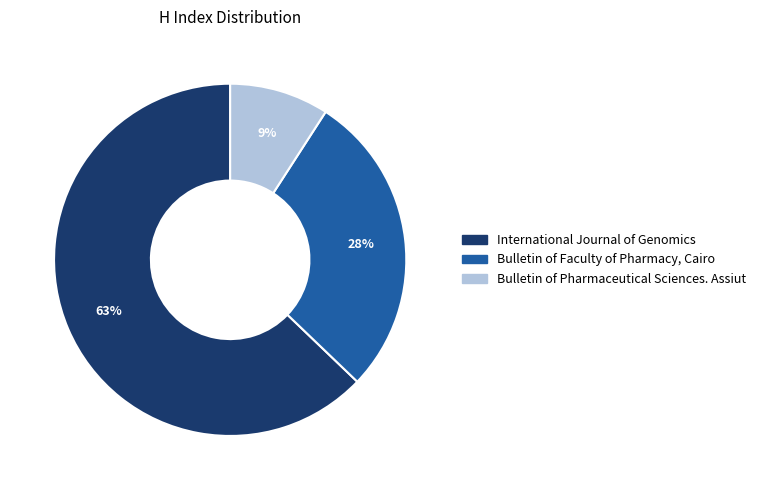

How many segments does this pie chart have?

3